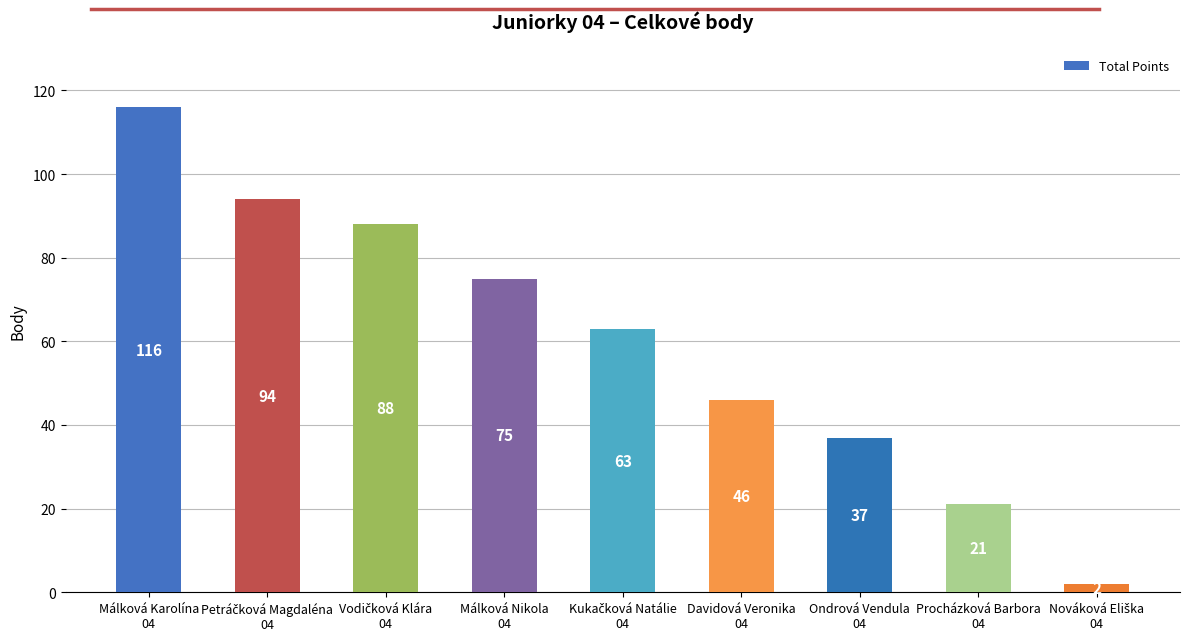

What is the difference between the maximum and minimum values?

114